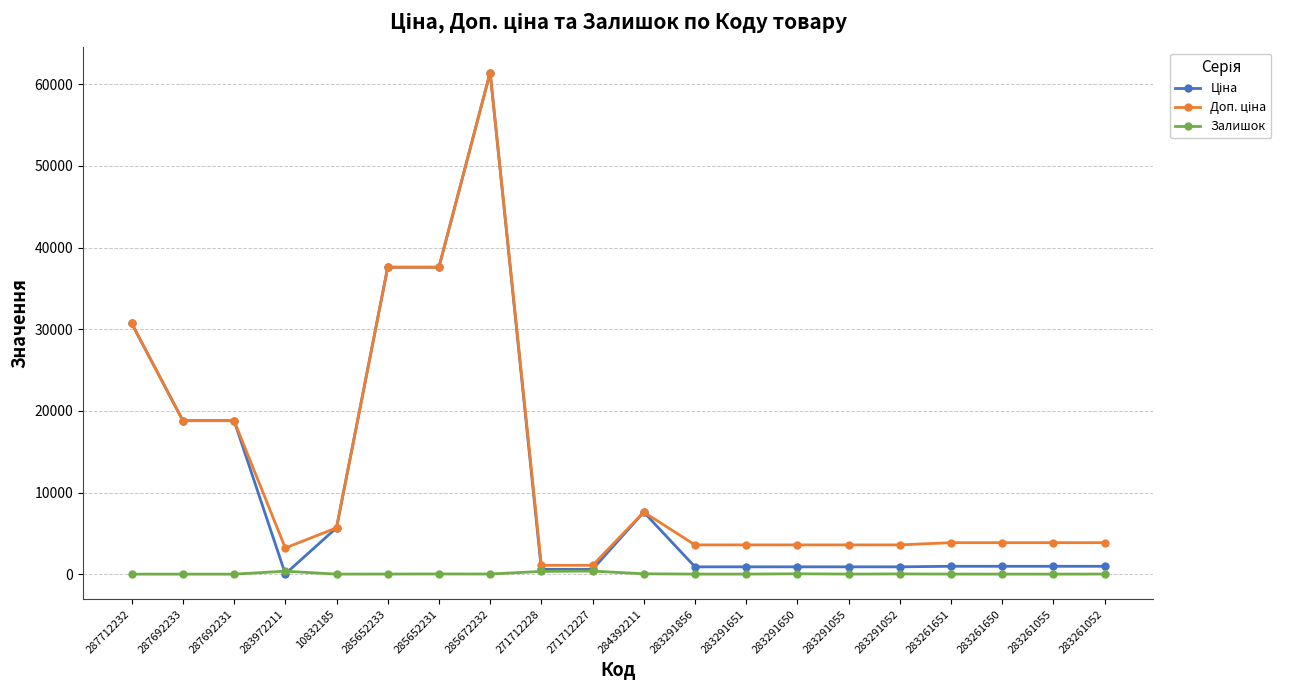

What position from the left is 283261052?

20